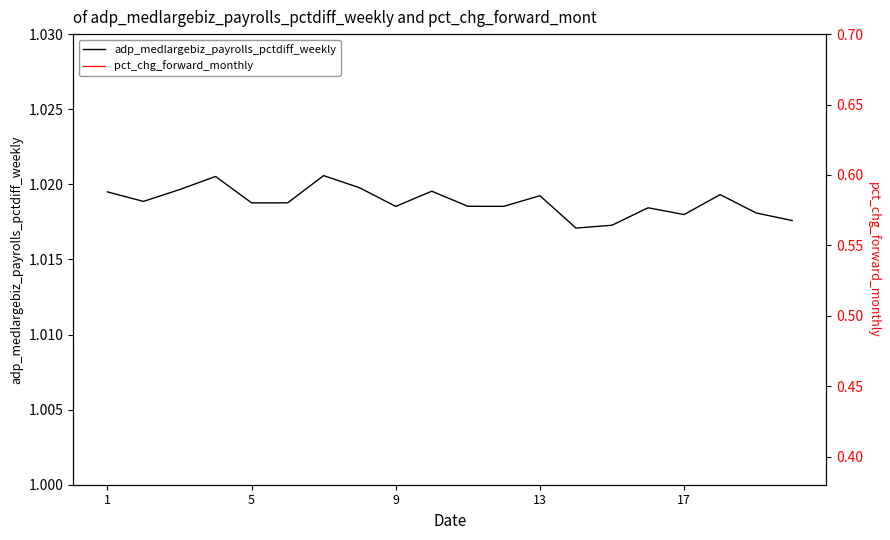

The value of adp_medlargebiz_payrolls_pctdiff_weekly at 17 is 1.6. True or false?

False